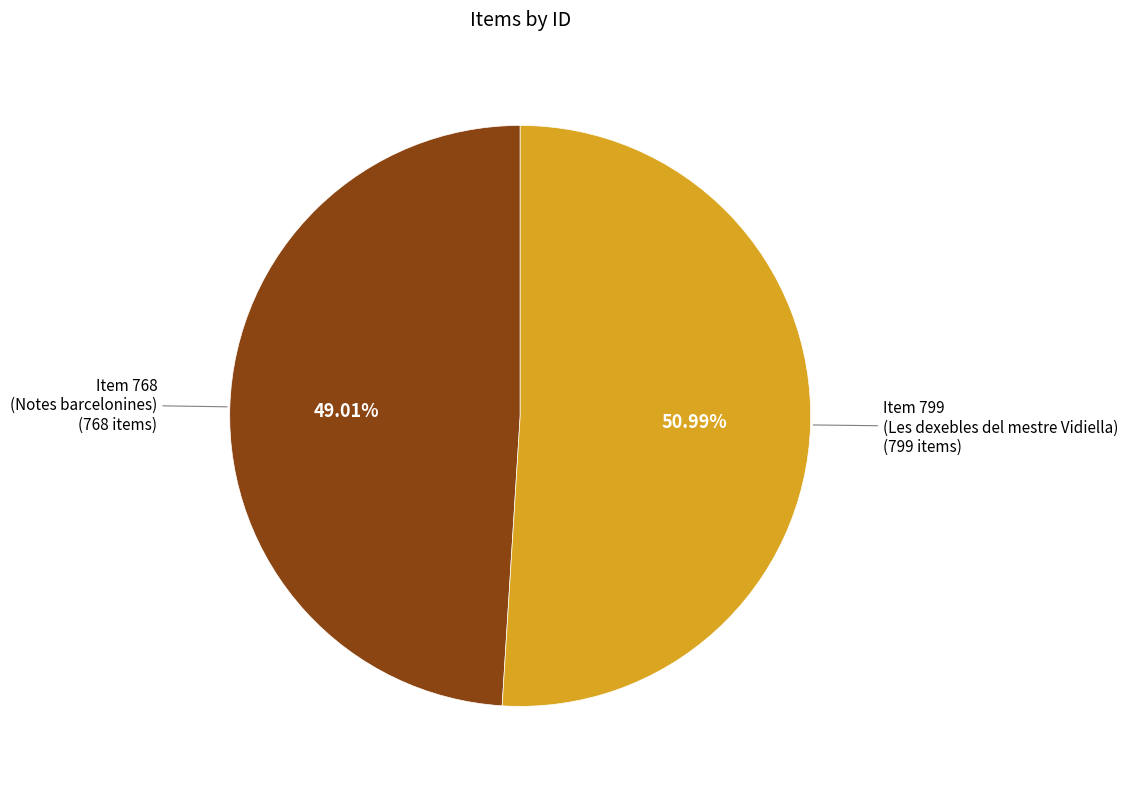

How many slices are in this pie chart?

2